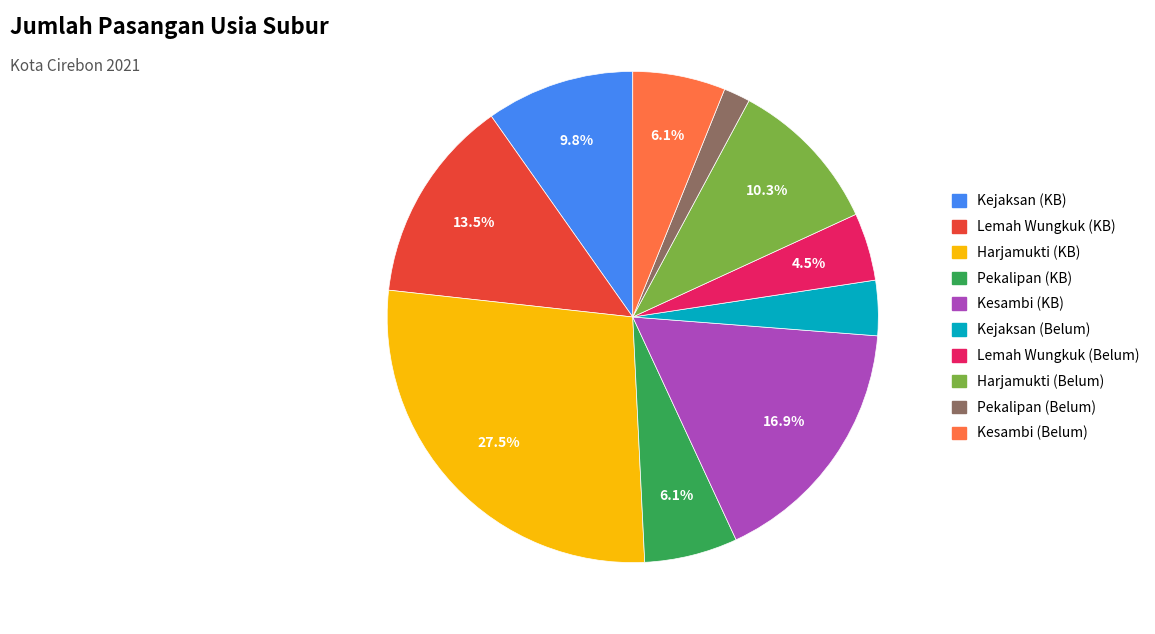

Which has a higher value, Pekalipan (Belum) or Kejaksan (KB)?

Kejaksan (KB)